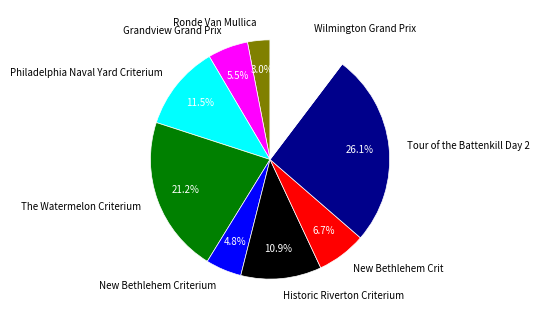

How many slices are in this pie chart?

9